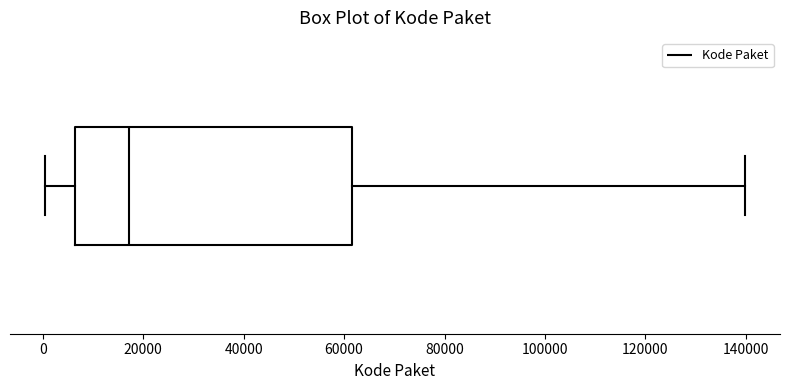

Read this box plot against the x-axis: the position of the median line, the range covered by the box, and the ends of both whiskers. The values are not printed on the chart, so give them approximately, as read against the axis.

median 18000, box 6000 to 62000, whiskers 0 to 140000